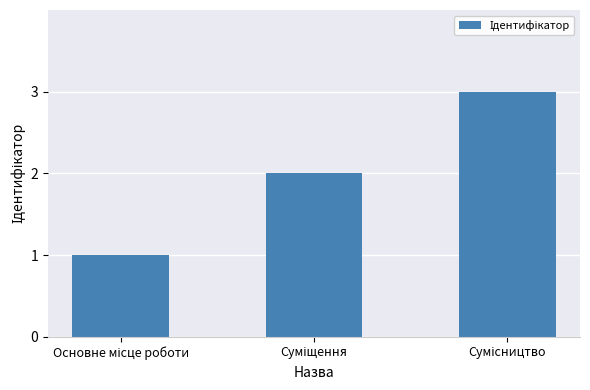

What is the maximum value shown in the chart?

3